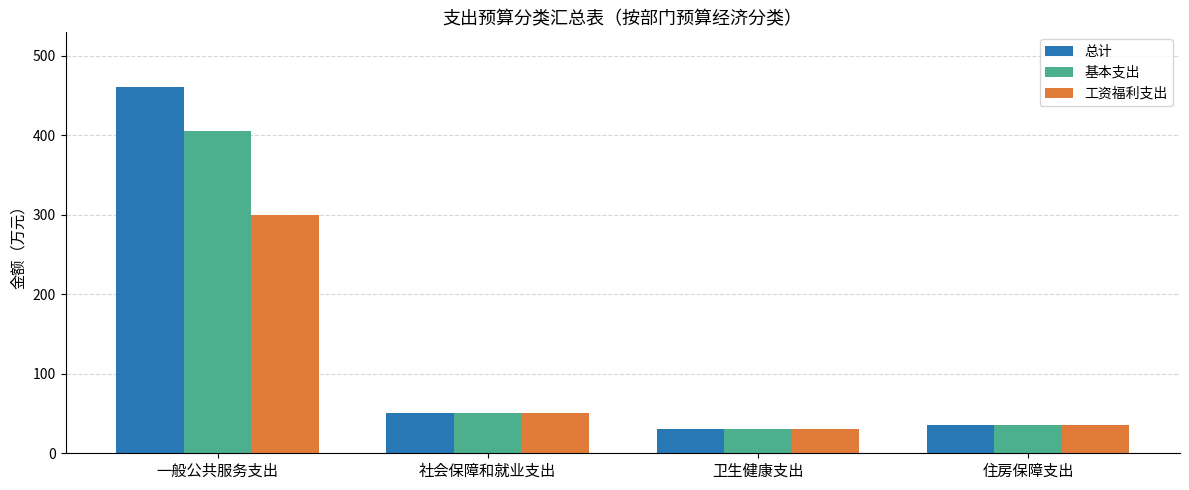

At how many categories does at least one series exceed 236?

1